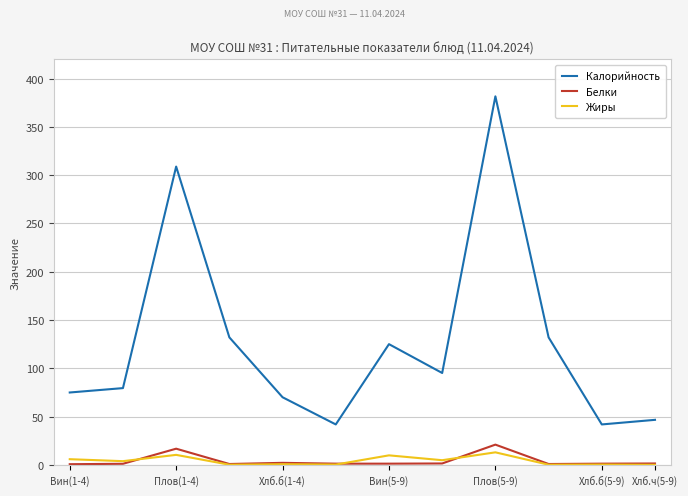

What is the greatest value displayed?

381.6